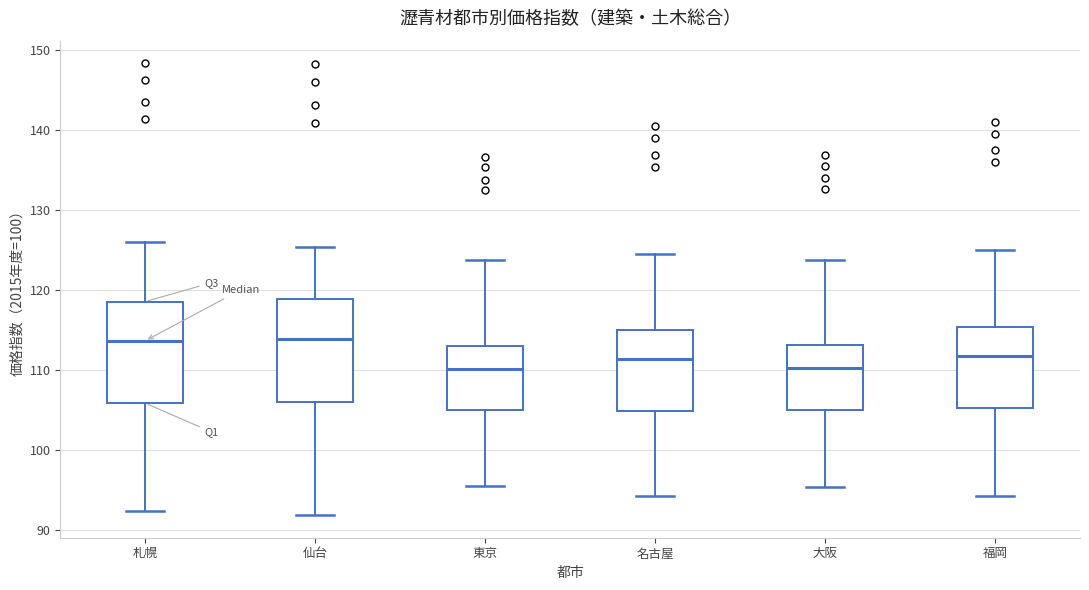

Where does the upper whisker of the box for 東京 end on the y-axis? The values are not printed on the chart, so give them approximately, as read against the axis.

124